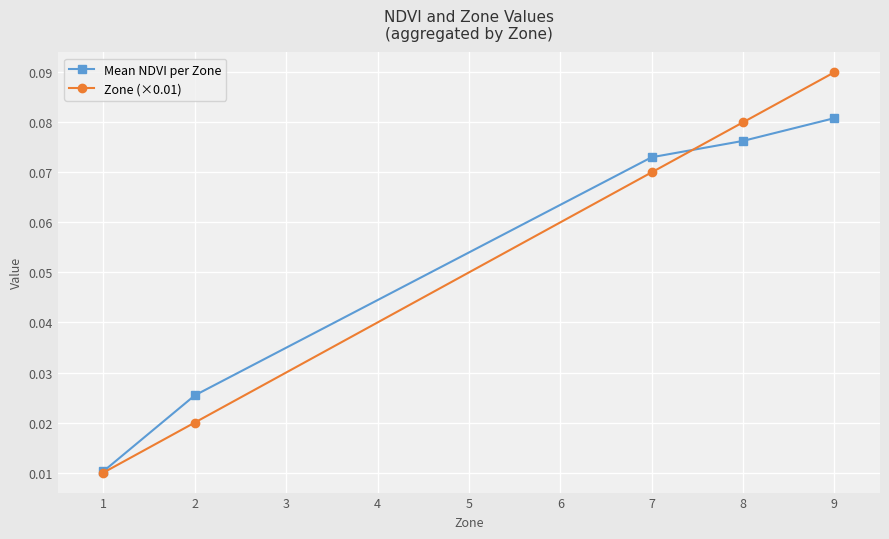

List the series in order of their peak value, highest first.

Zone (×0.01), Mean NDVI per Zone